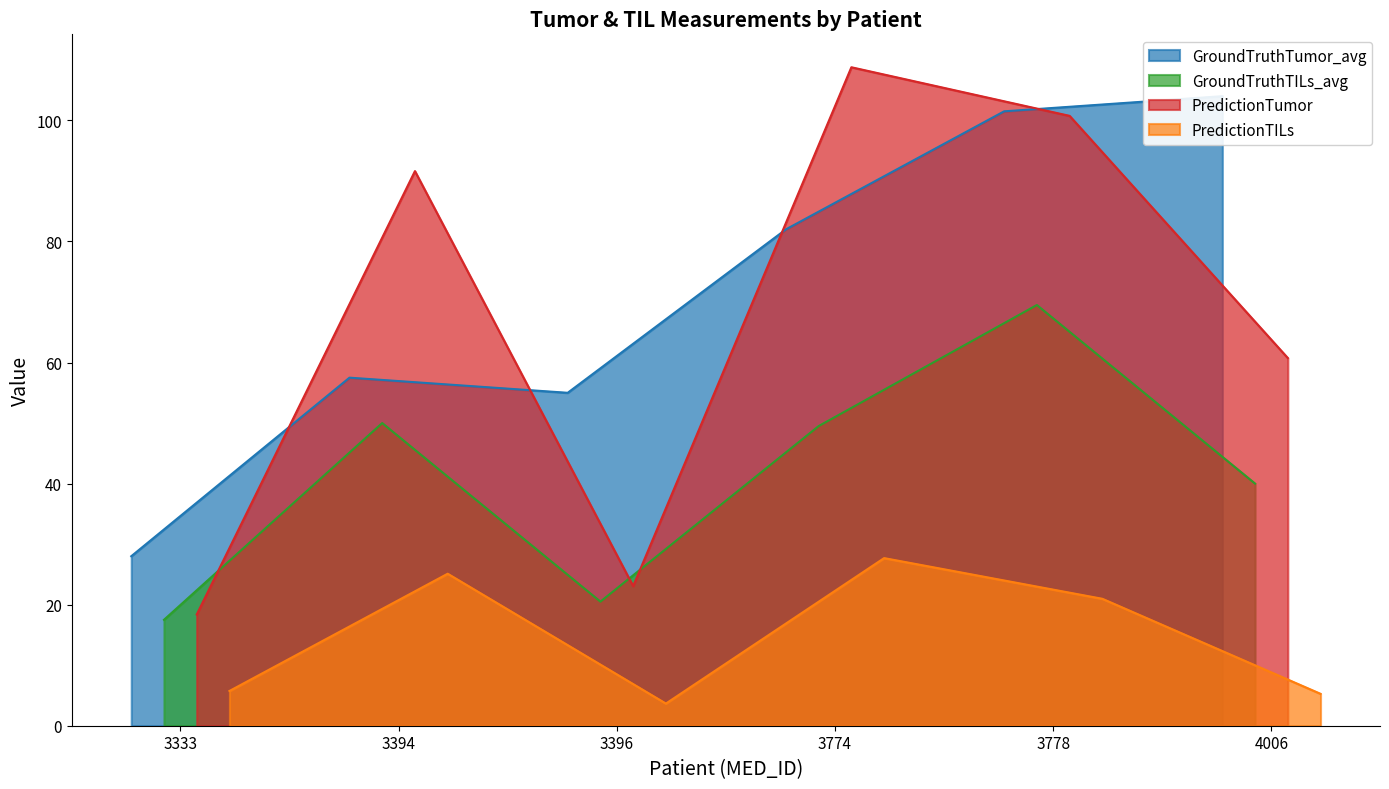

How many lines are shown in the chart?

4